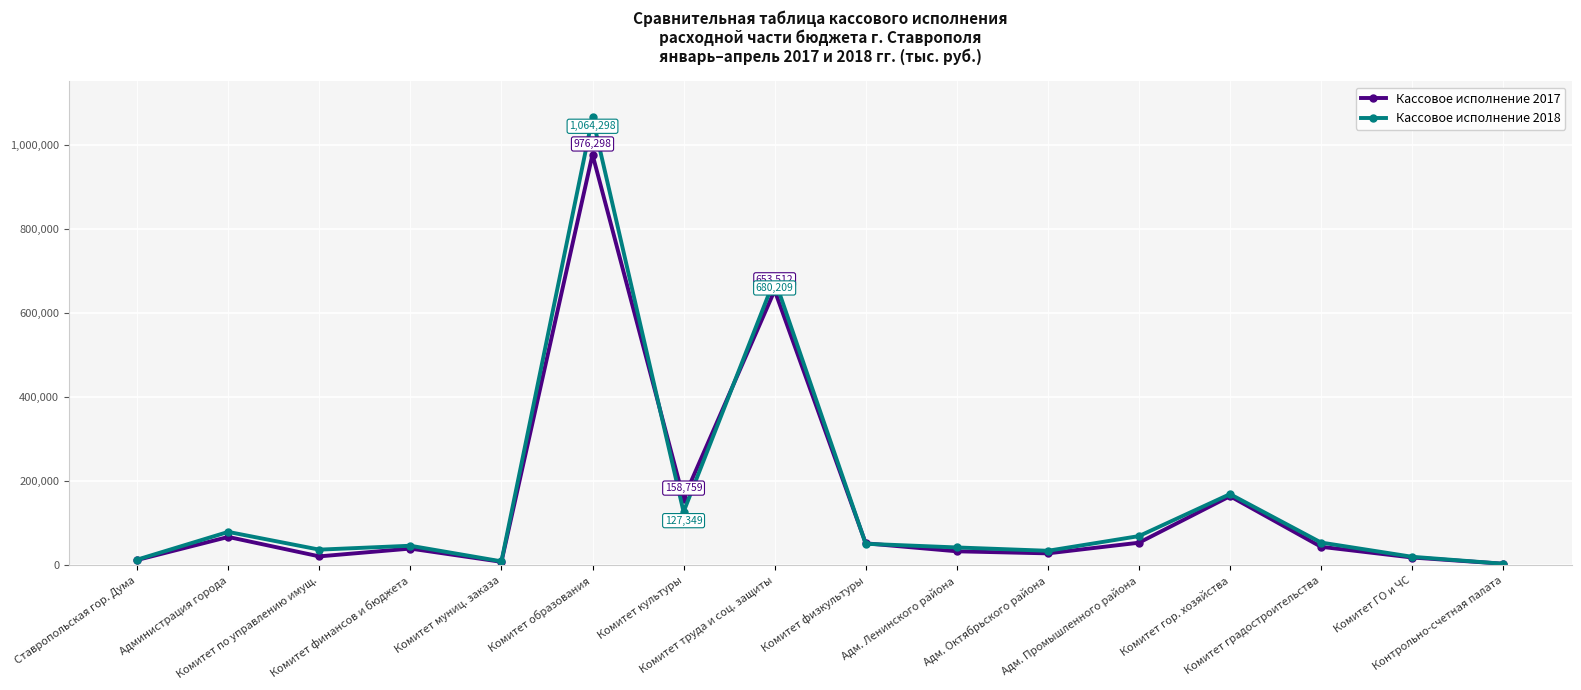

How many interior local valleys does the Кассовое исполнение 2017 series have?

4